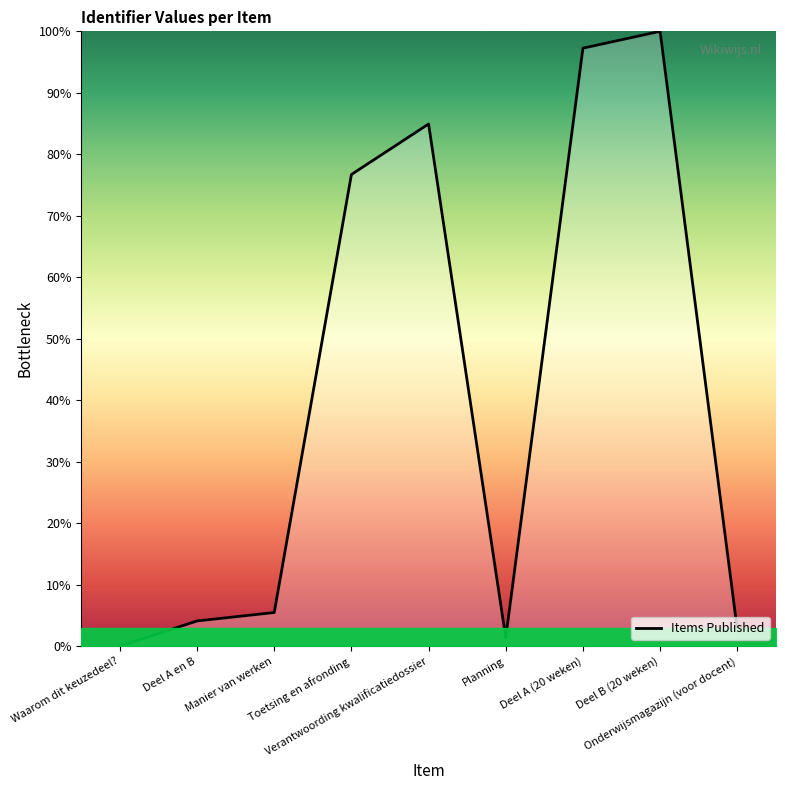

What is the difference between the maximum and minimum values?

100.0